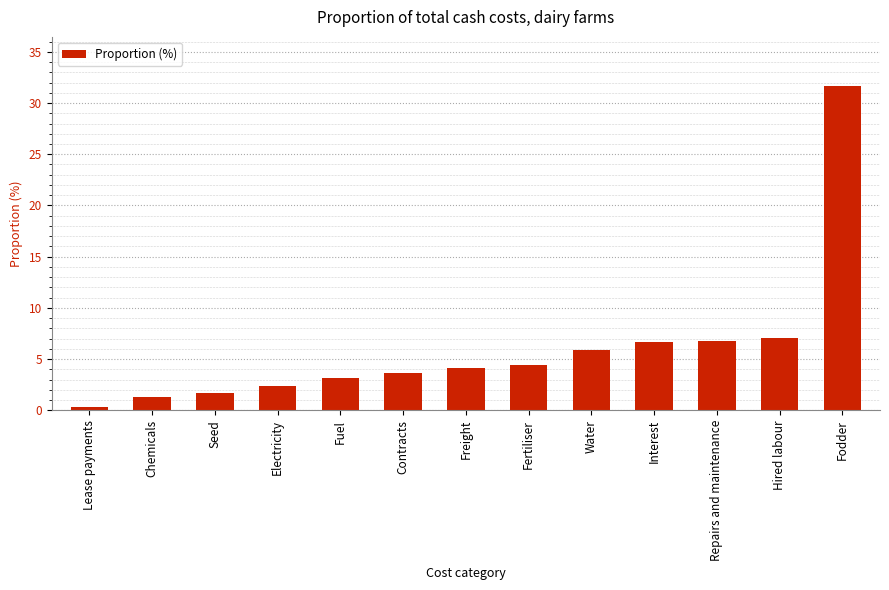

What is the change in value from Fuel to Water?

+2.7